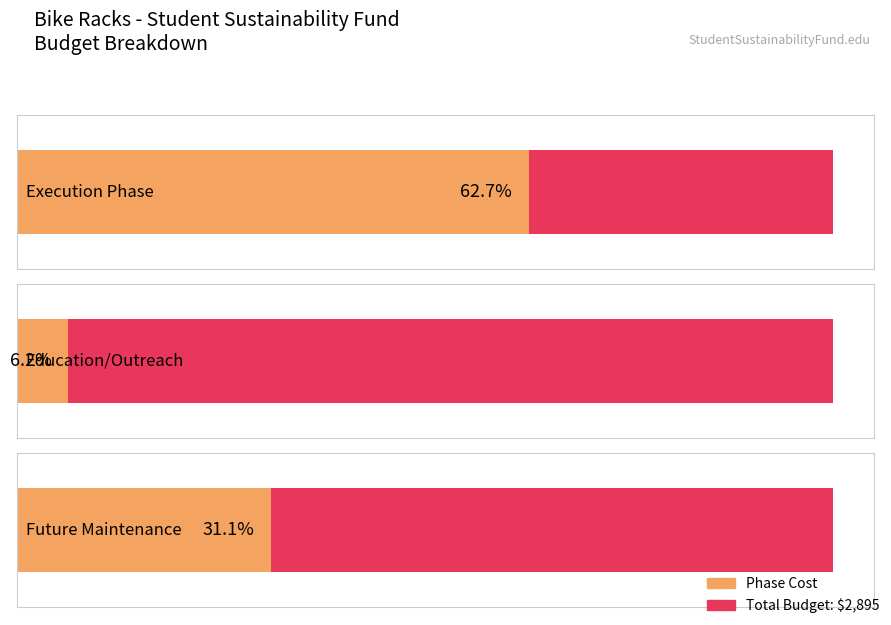

Are the bars horizontal?

Yes